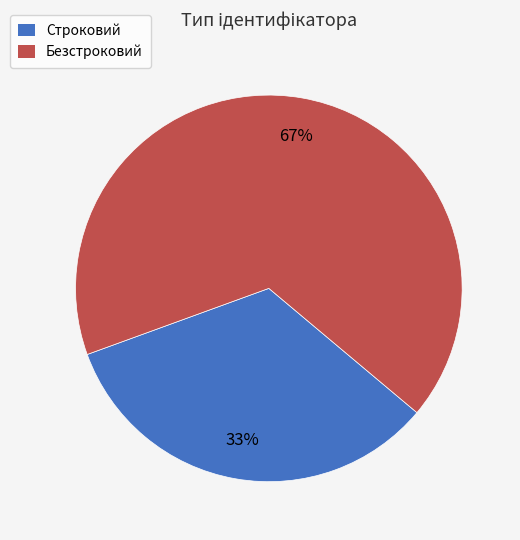

Is the sum of Строковий and Безстроковий greater than half?

Yes